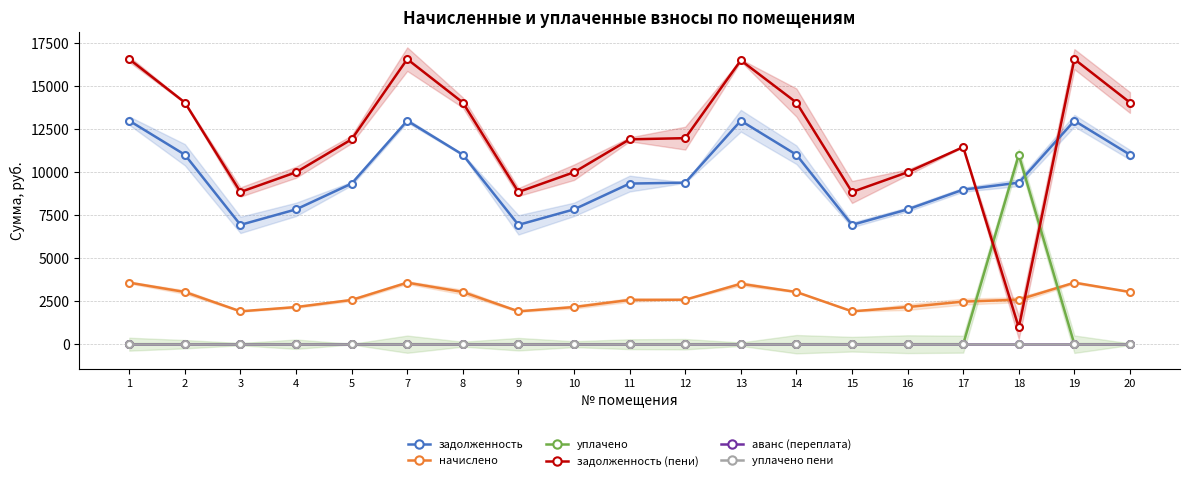

Does the chart display data point markers on the line(s)?

Yes